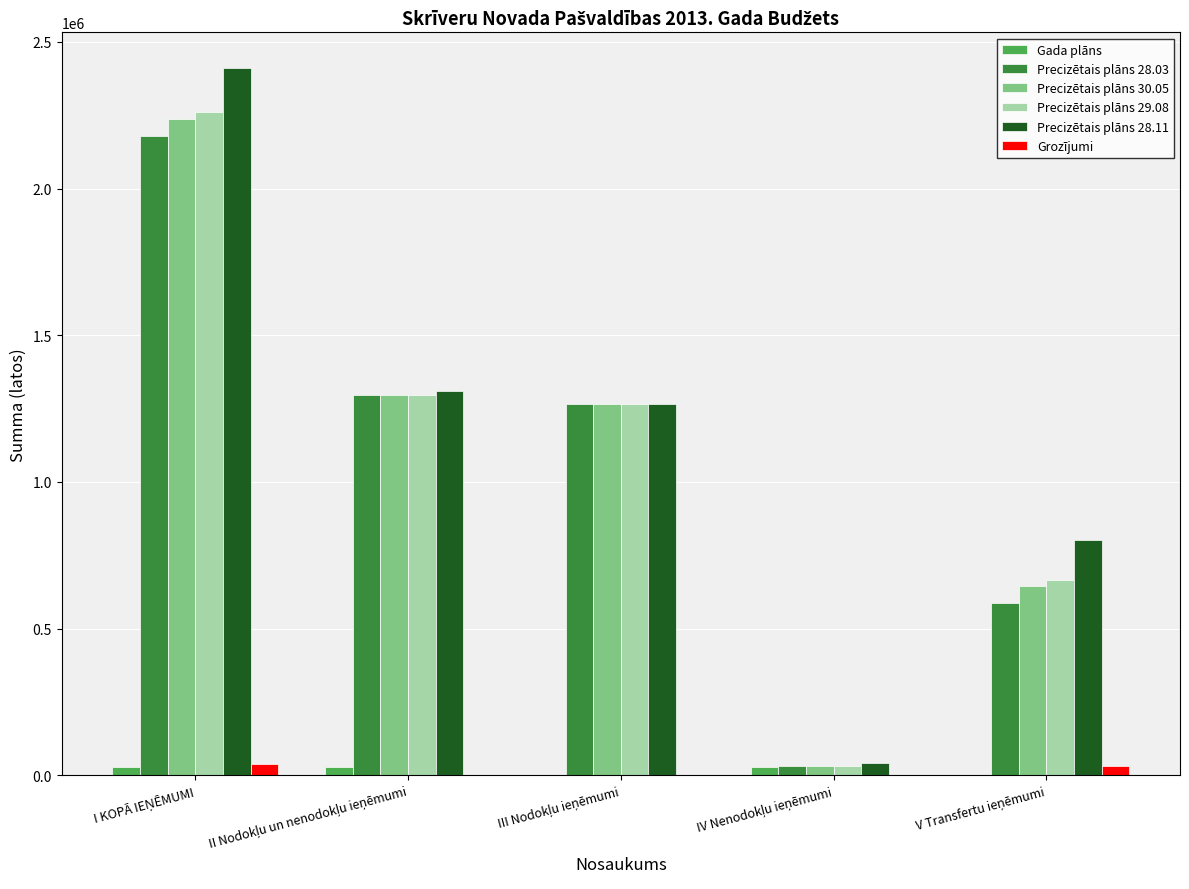

What is the sum of all Precizētais plāns 29.08 values?

5522970.6